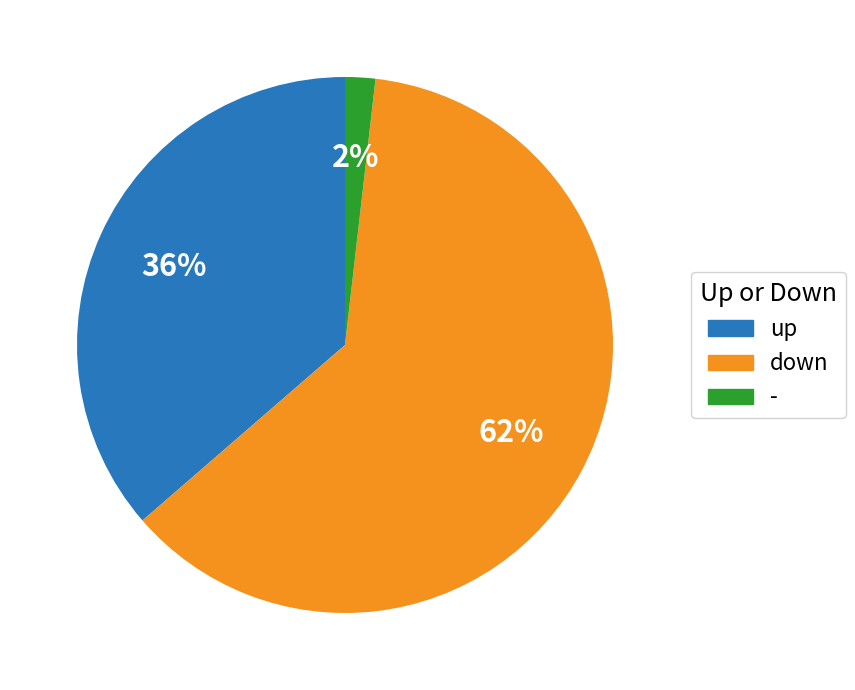

Do down and up together represent more than half of the pie?

Yes